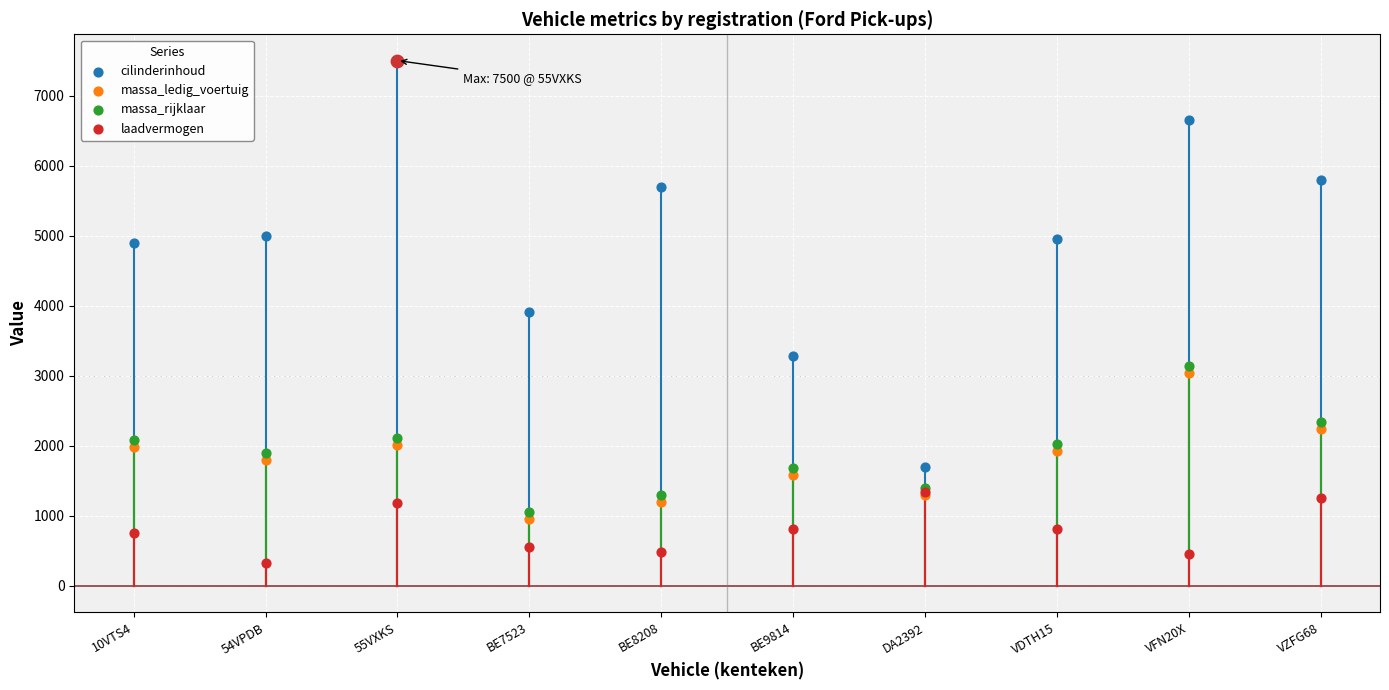

What are all the series names shown in the legend?

cilinderinhoud, massa_ledig_voertuig, massa_rijklaar, laadvermogen